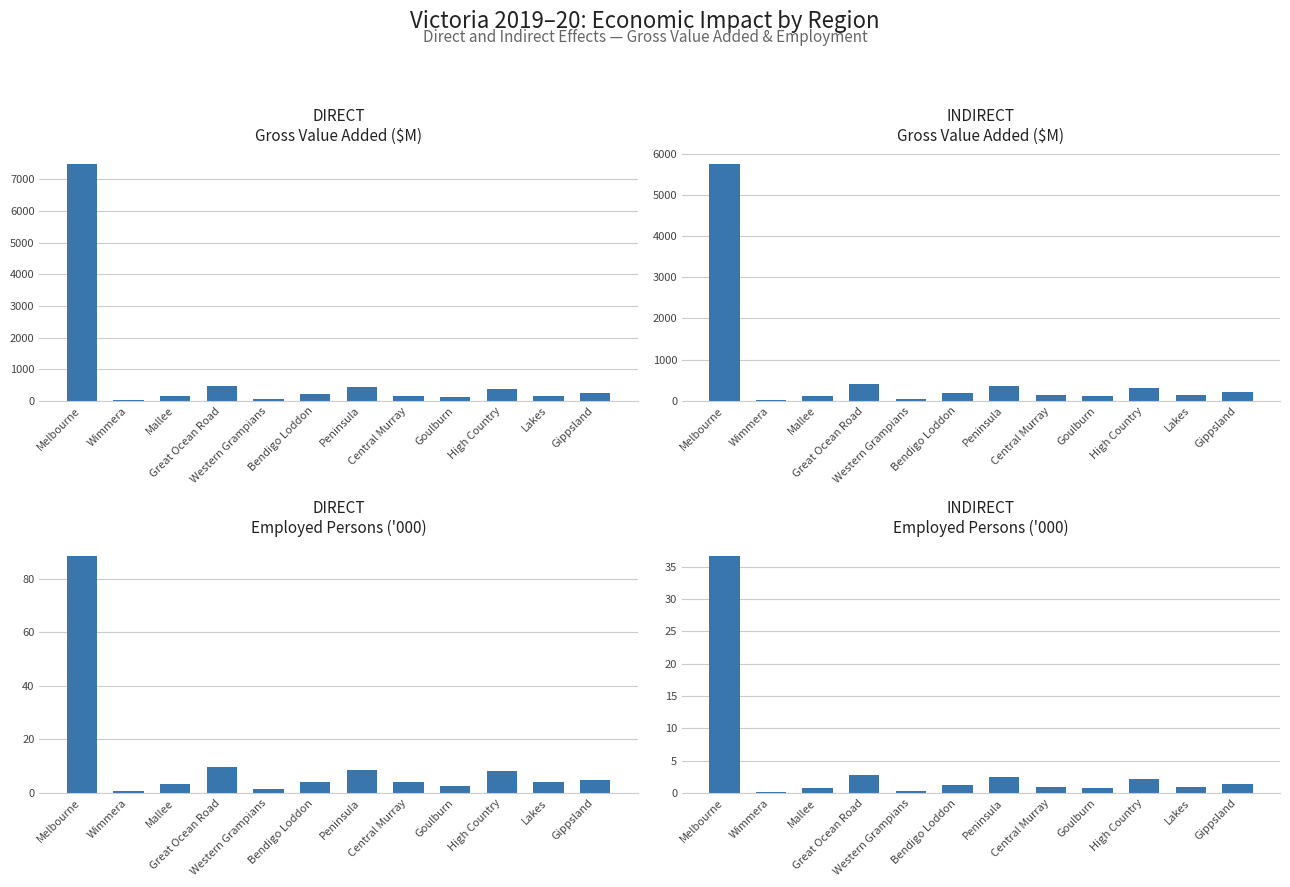

Read the DIRECT value at Wimmera.

0.8